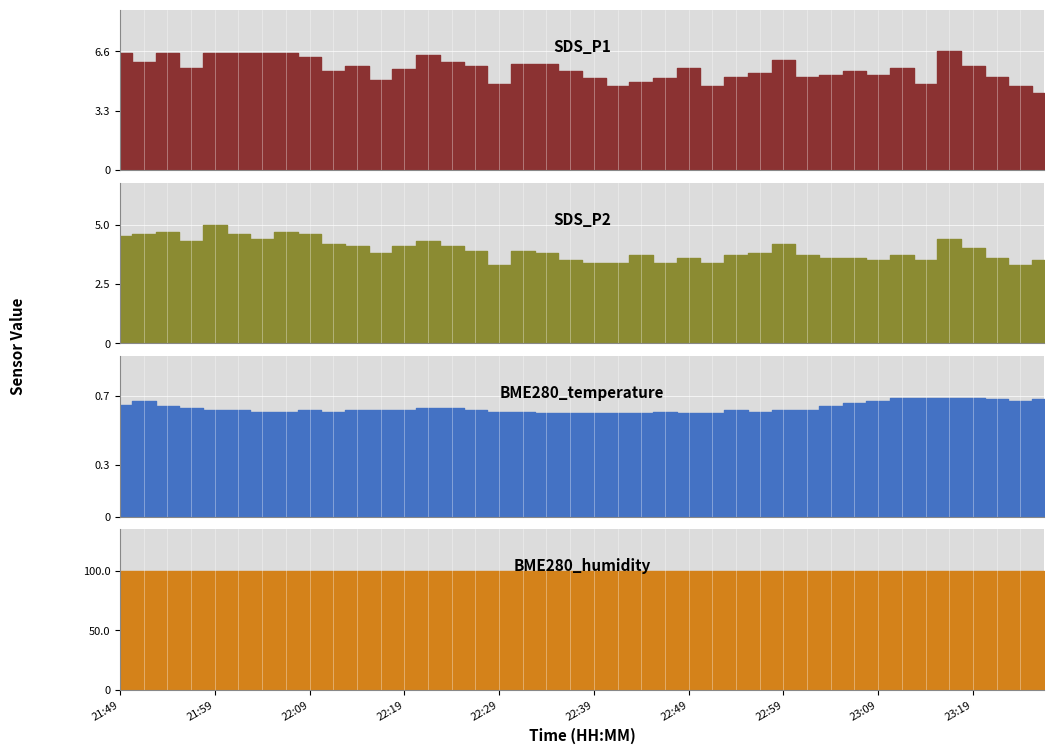

Count the BME280_temperature values in the range 0 to 1.

40